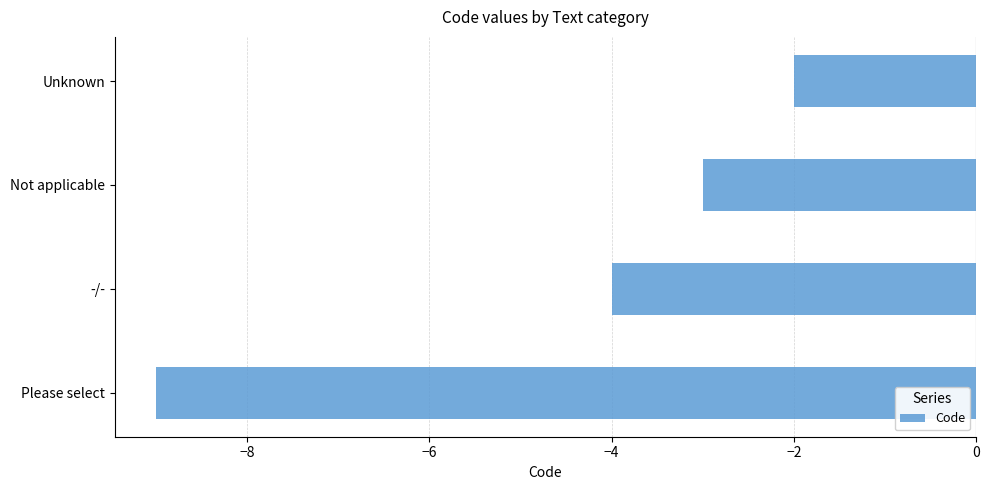

Is it true that the value at Unknown is -1?

False